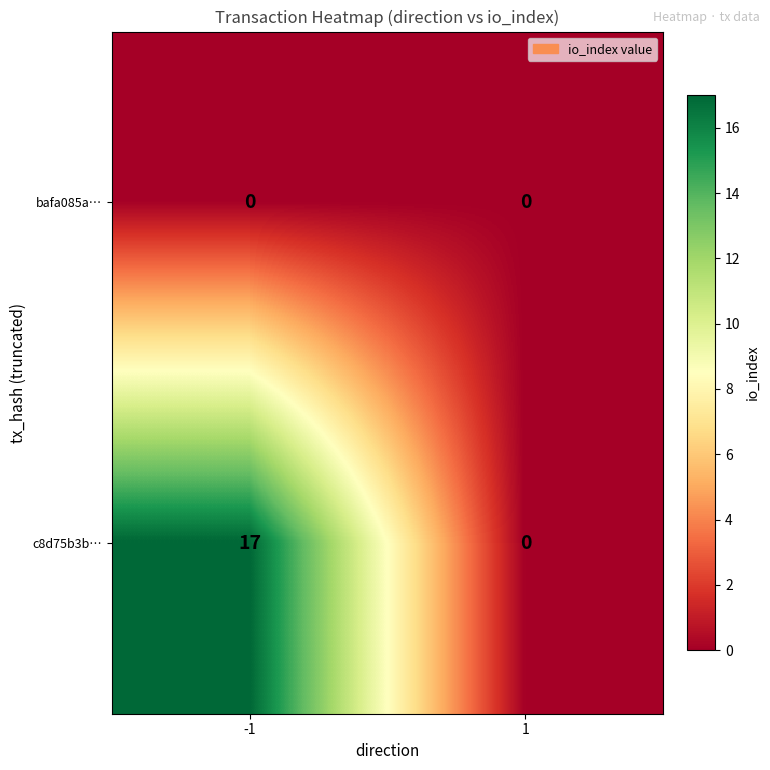

What is the sum of all c8d75b3b… values?

17